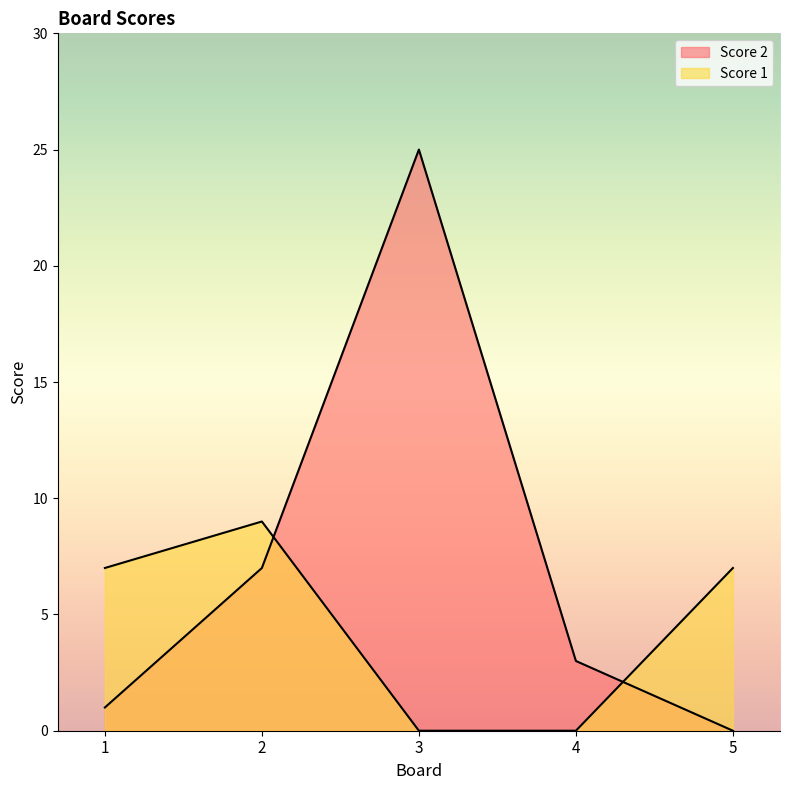

True or false: Score 2 has a value of 7 at 3.

False